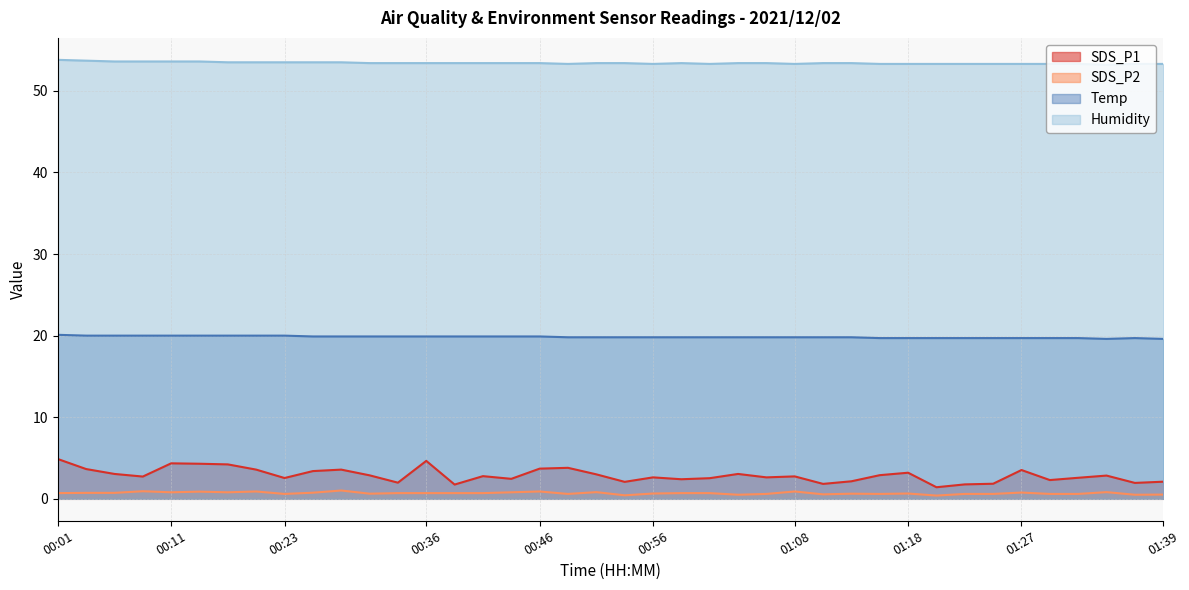

At how many categories does at least one series exceed 41?

40